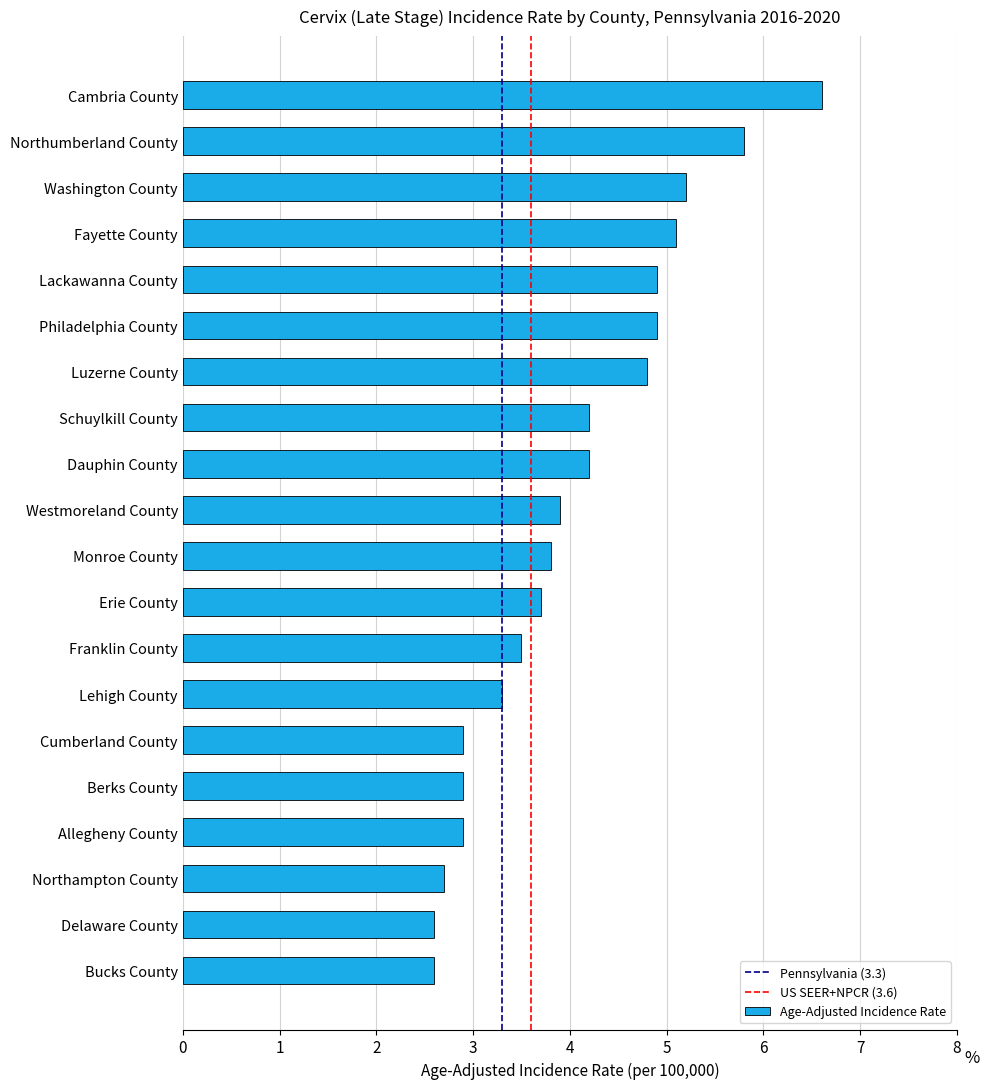

Where is the data nearest to the value 4?

Westmoreland County